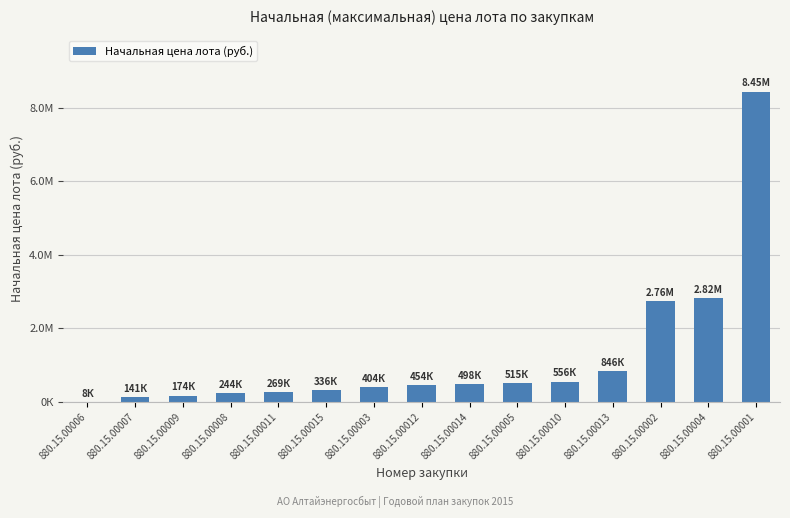

What is the difference between the second highest and minimum values?

2809848